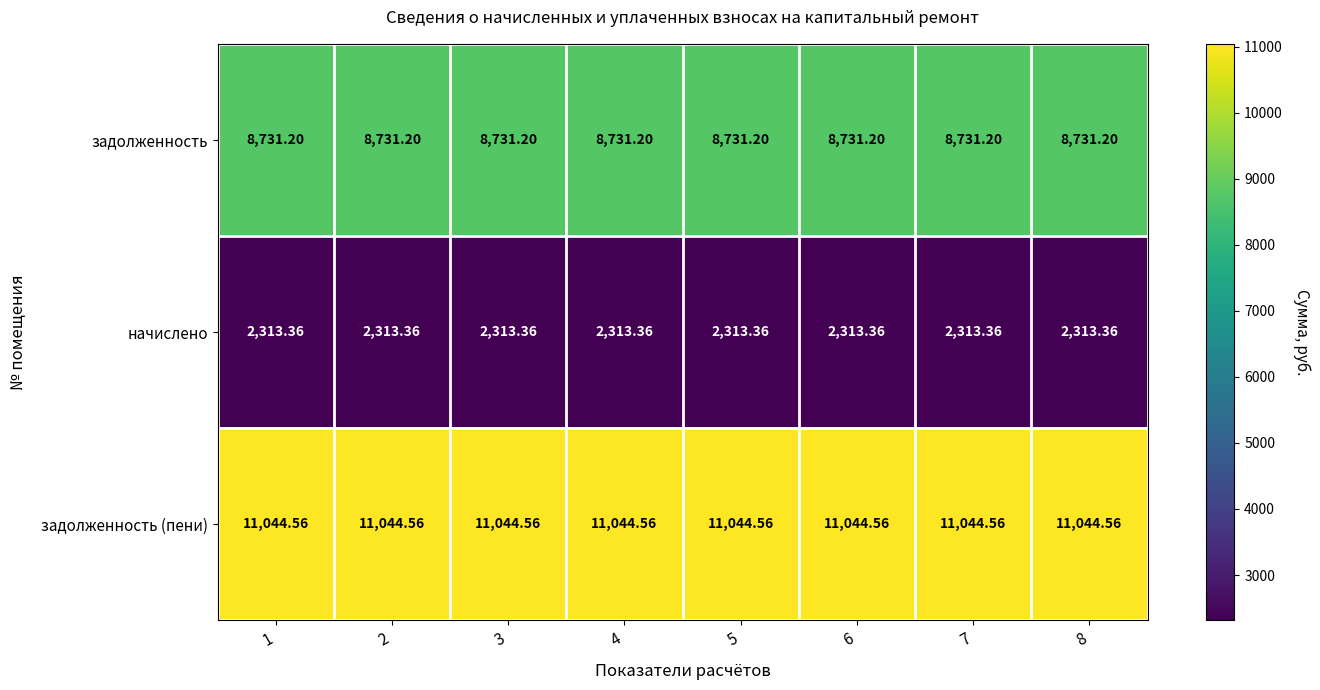

Rank the series at 3 from lowest to highest value.

начислено, задолженность, задолженность (пени)